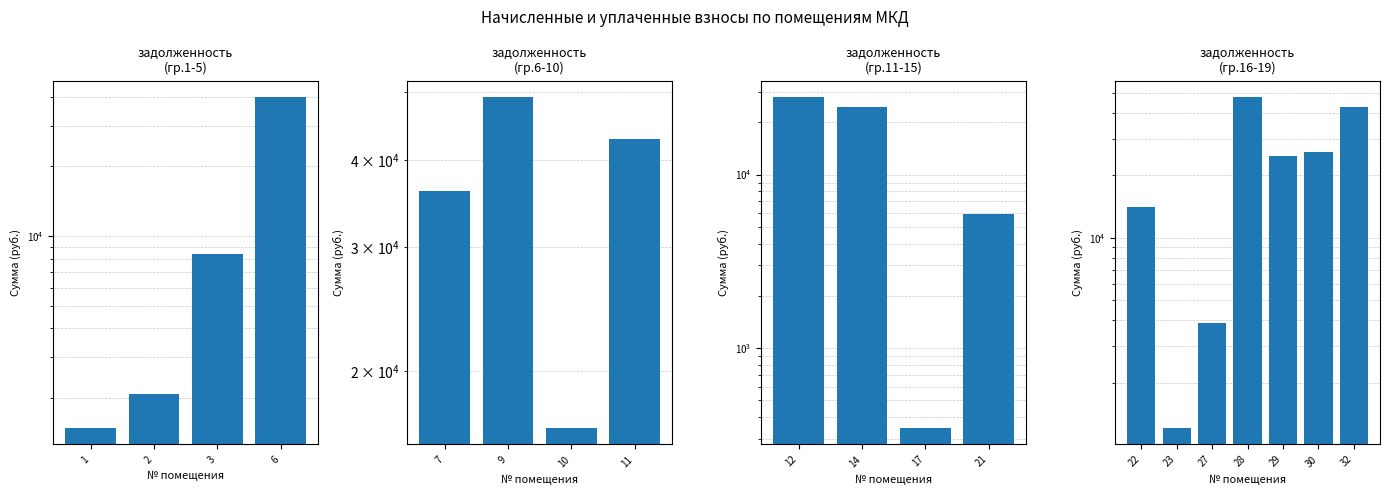

Where does the data first go above 24892?

28